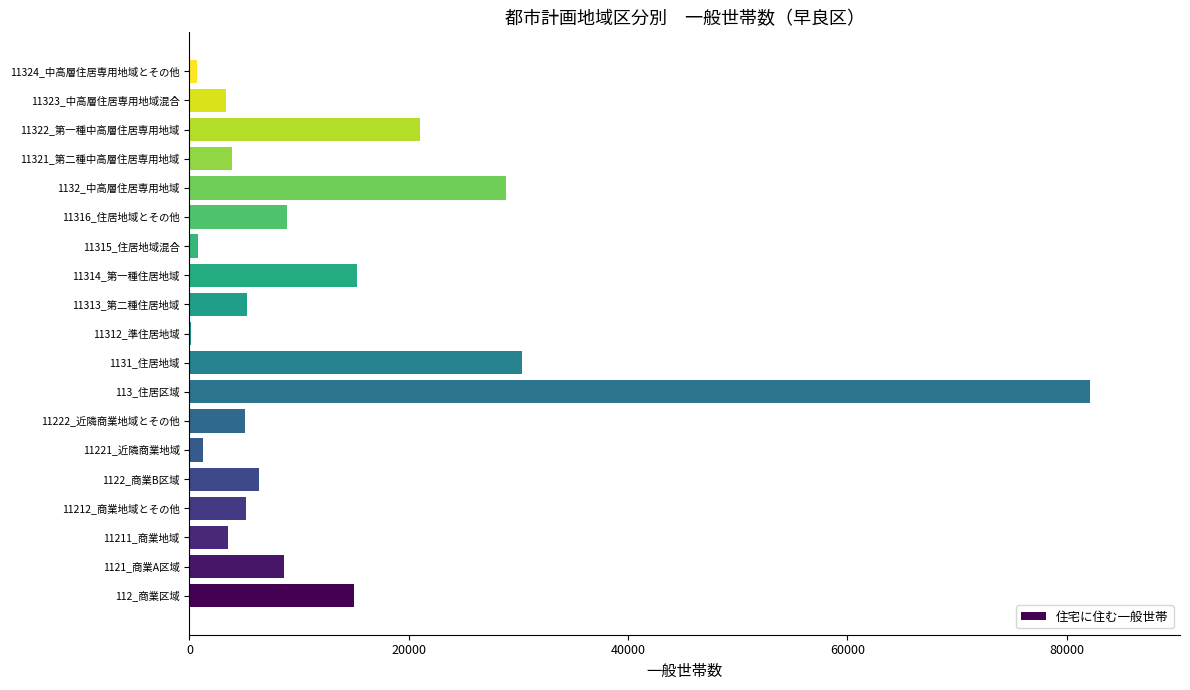

What is the greatest value displayed?

82131